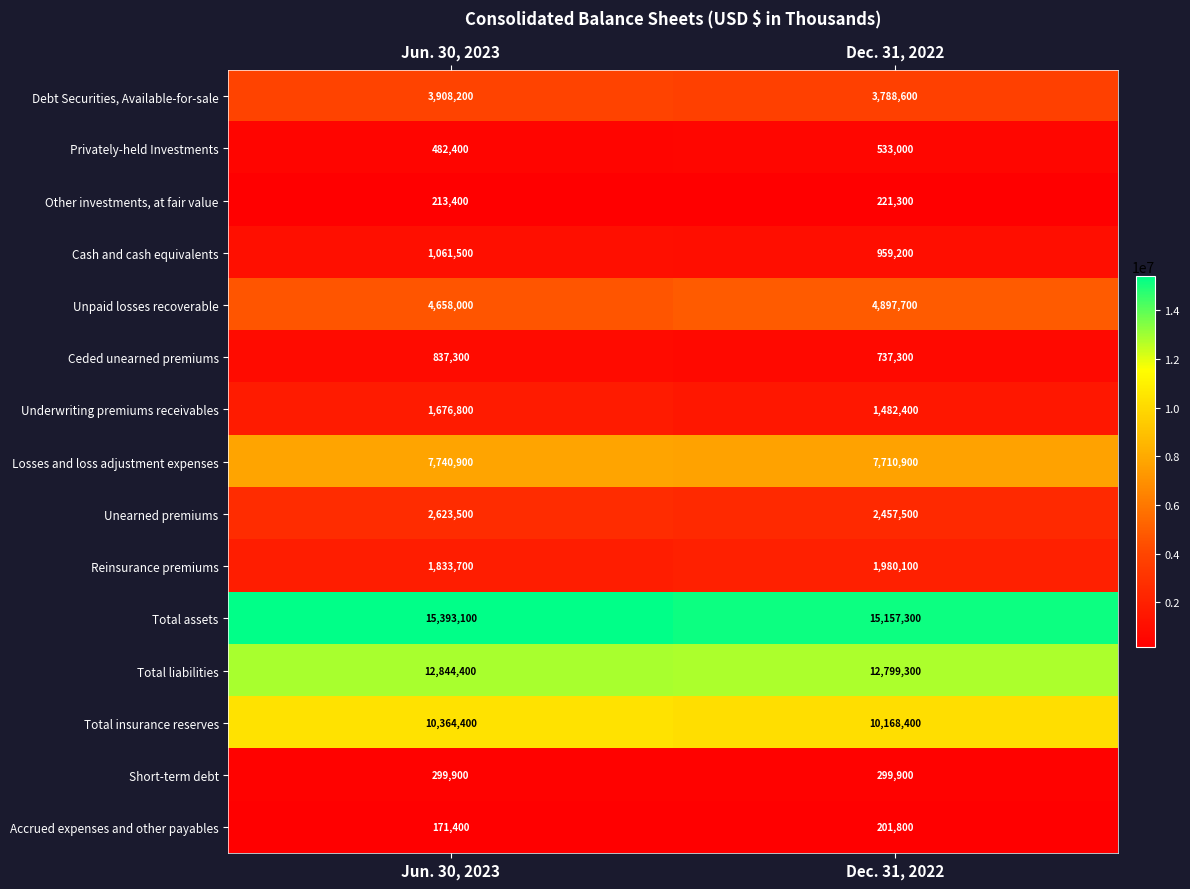

What is the total value across all series at Dec. 31, 2022?

63394700